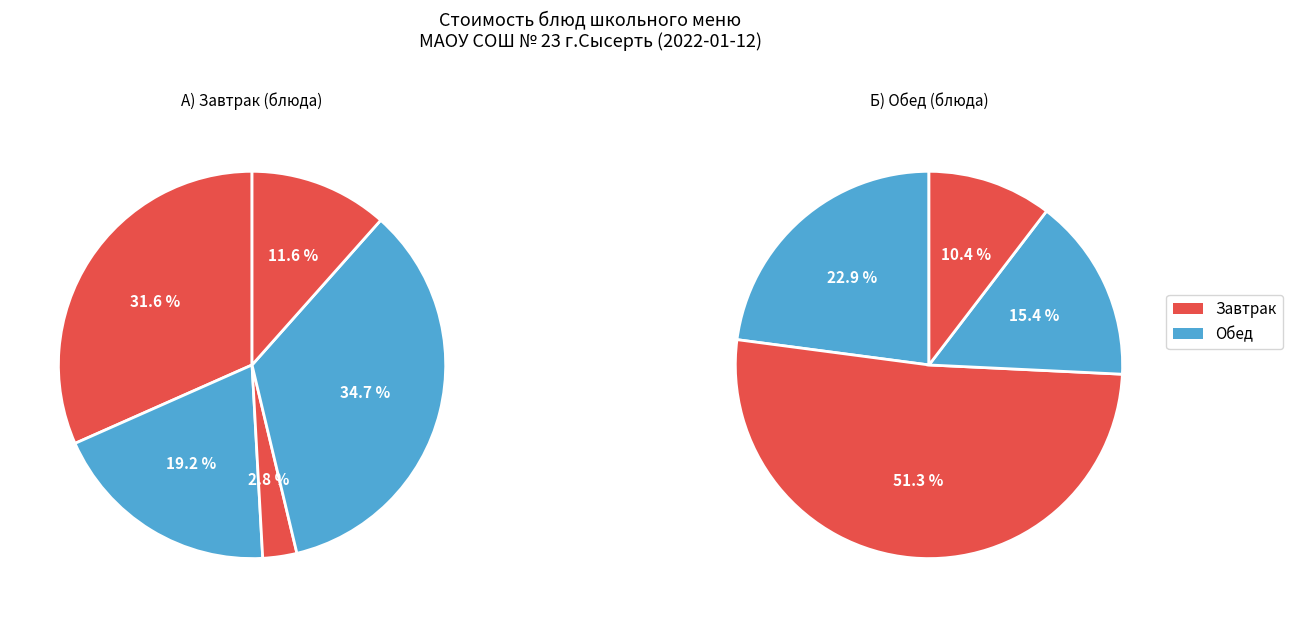

Is Борщ из свежей капусты the majority of the pie?

No